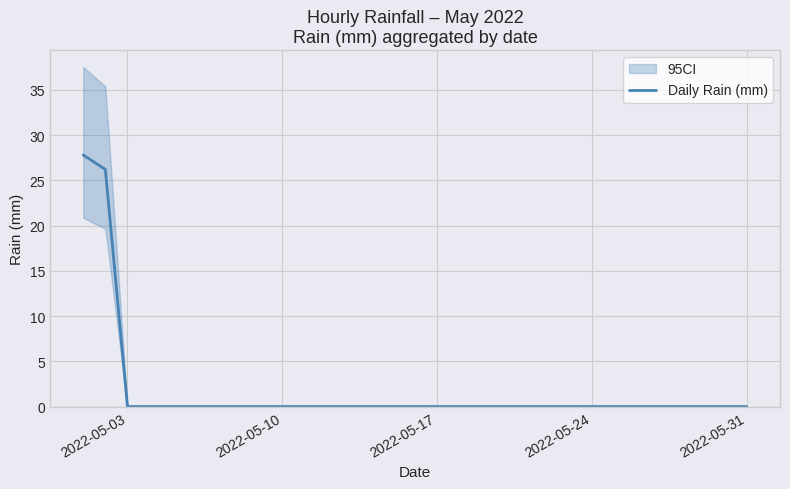

How many lines are shown in the chart?

1